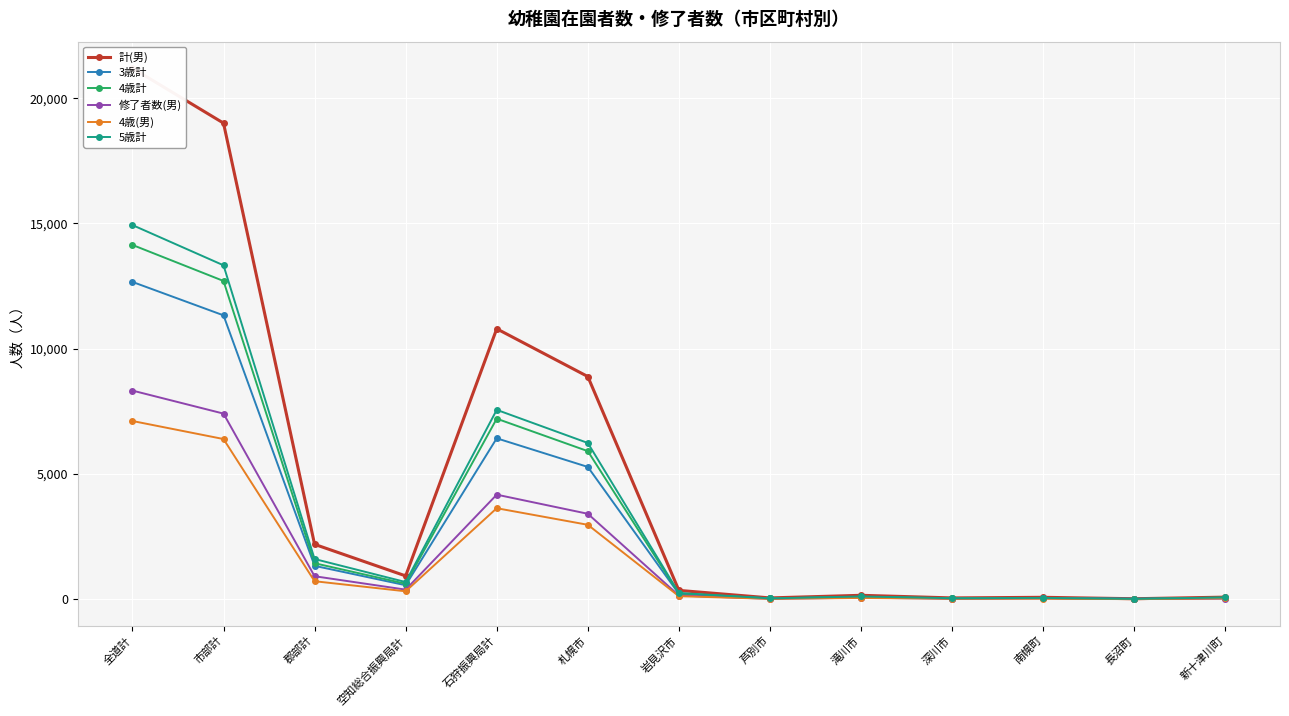

Is the value of 4歳(男) at 新十津川町 greater than the value of 計(男) at 南幌町?

No